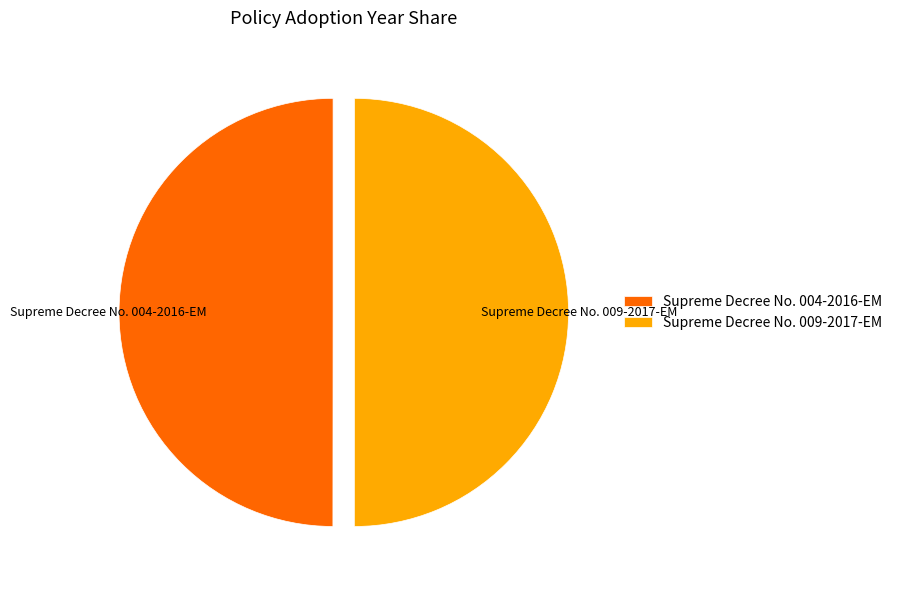

The Supreme Decree No. 009-2017-EM slice represents 50% of the pie. True or false?

True